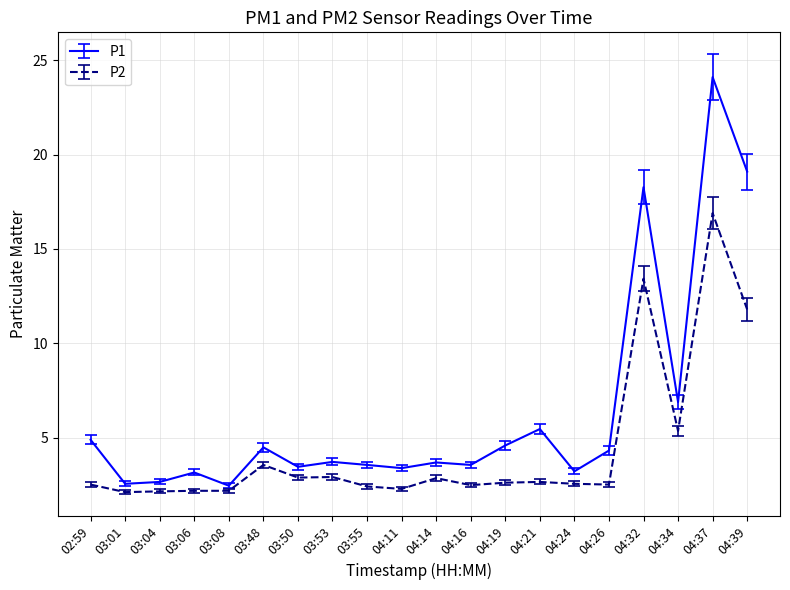

At how many categories does at least one series exceed 3?

17